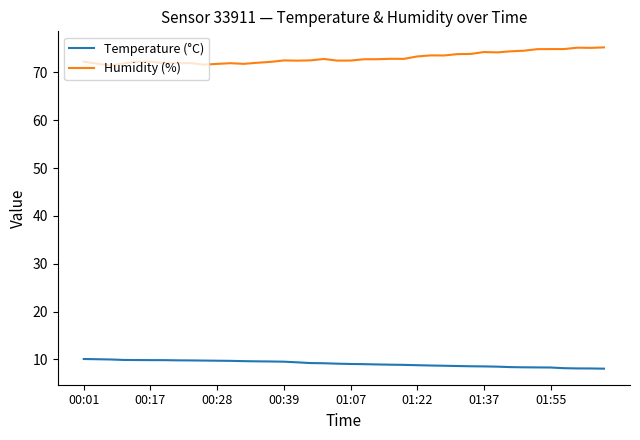

Rank the series by their average value, from lowest to highest.

Temperature (°C), Humidity (%)